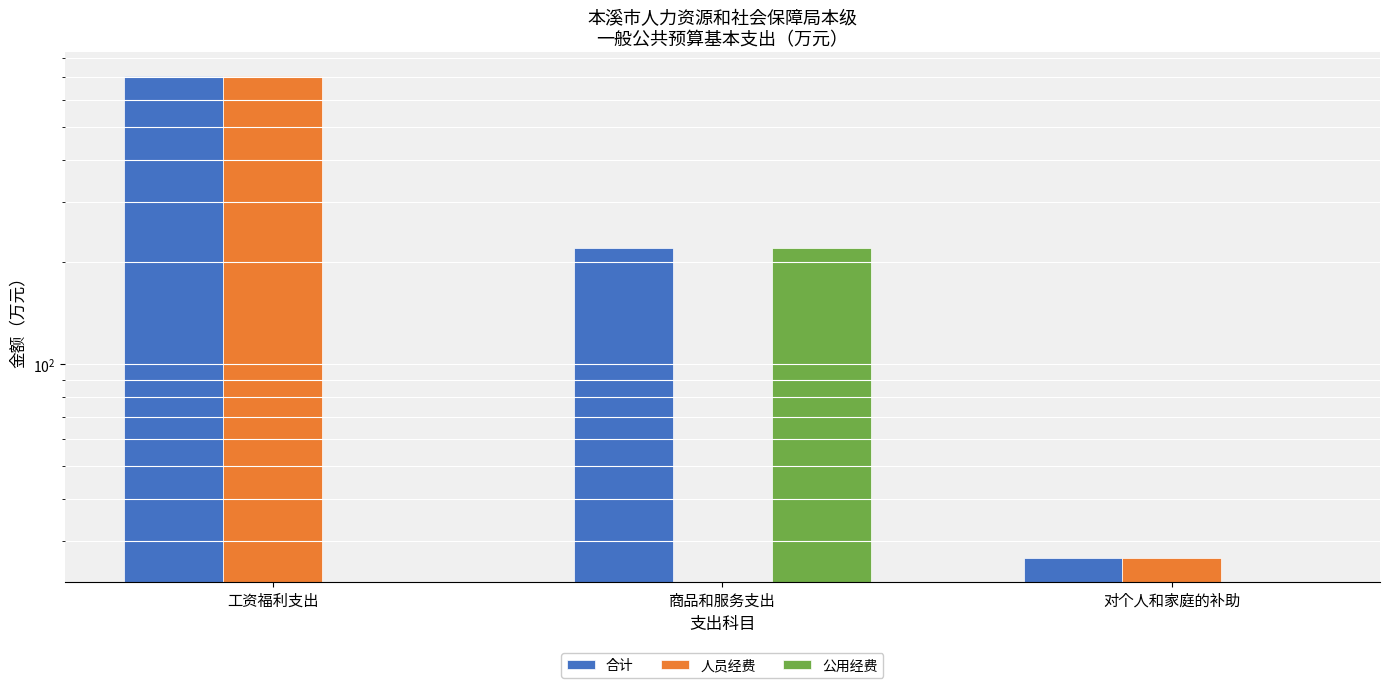

Which category has the highest value across all series?

工资福利支出